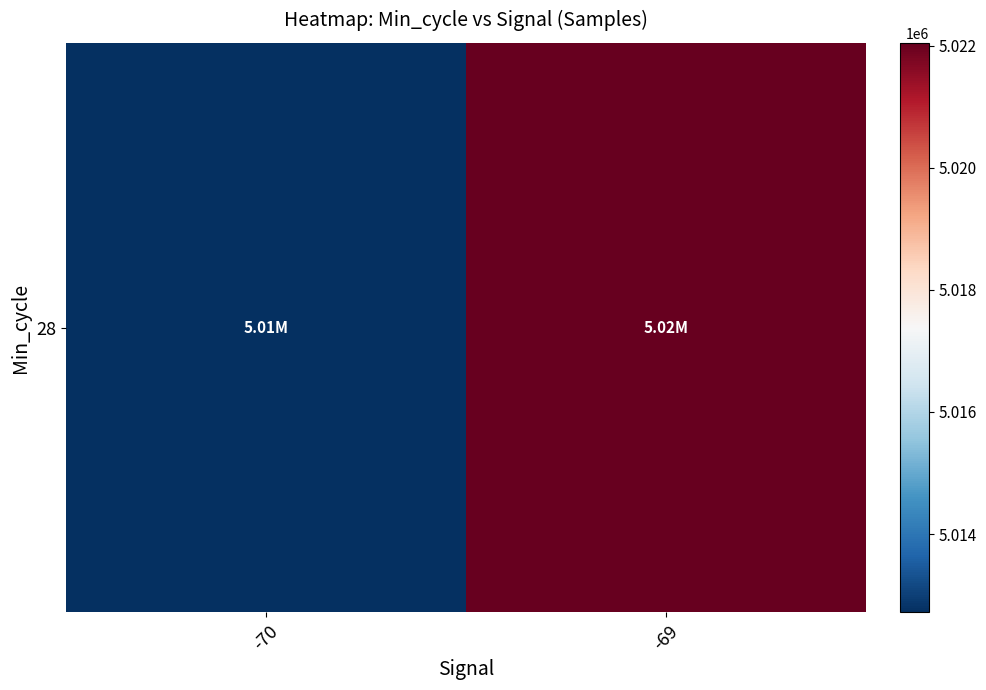

What is the maximum value shown in the chart?

5022048.8